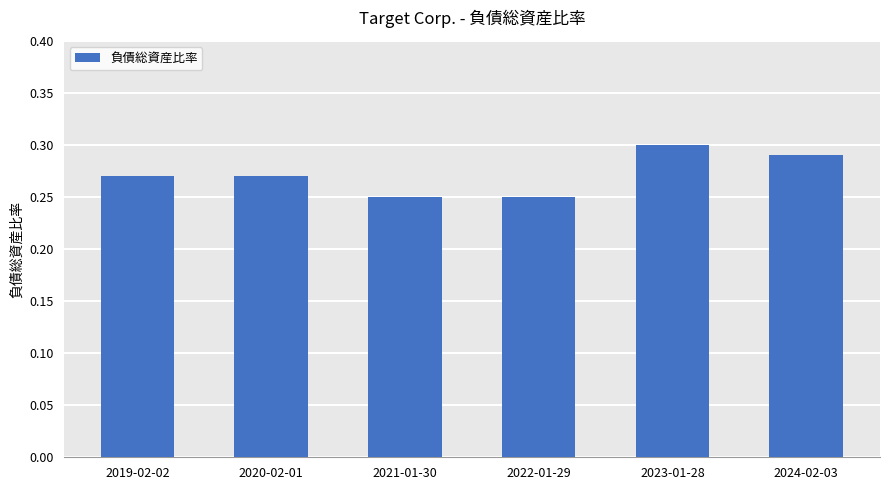

Count the values in the range 0 to 1.

6